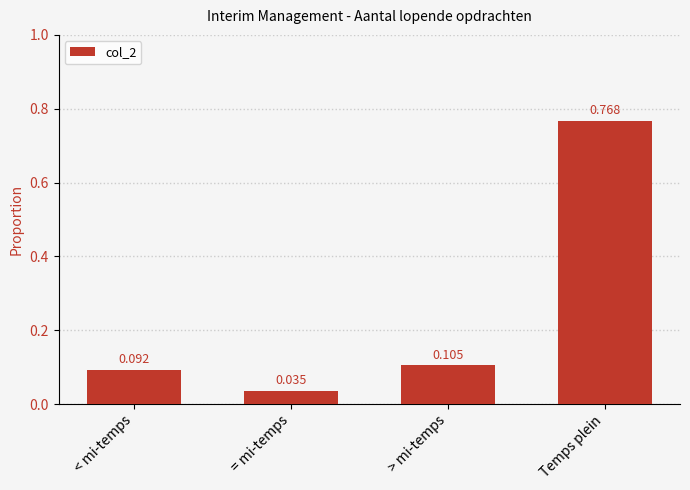

Count the number of data series in this chart.

1